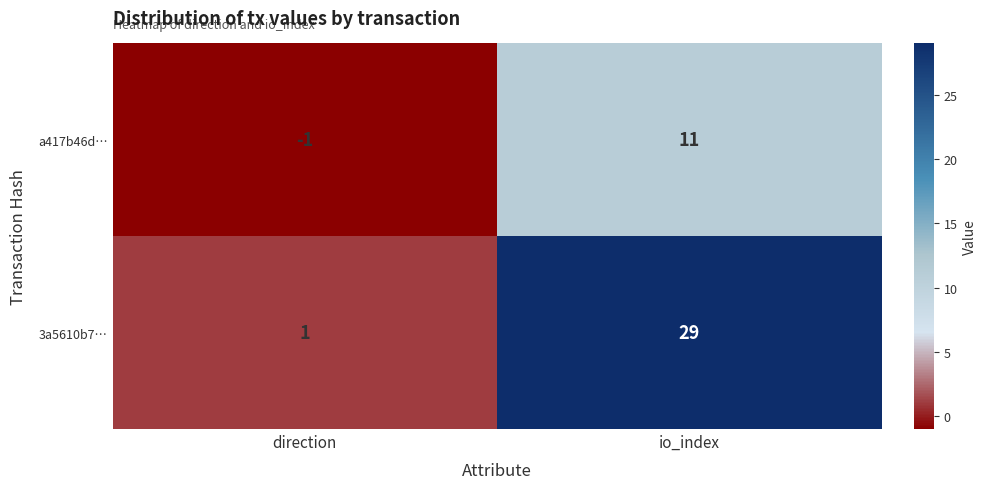

At which label is 3a5610b7… closest to 15?

direction